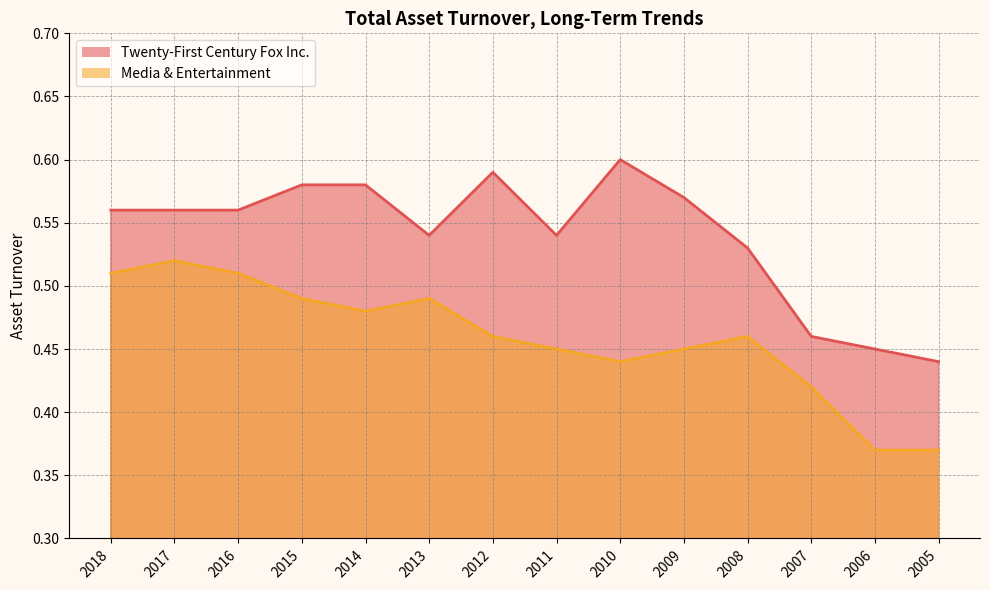

At which category does the chart reach its peak across all series?

2010